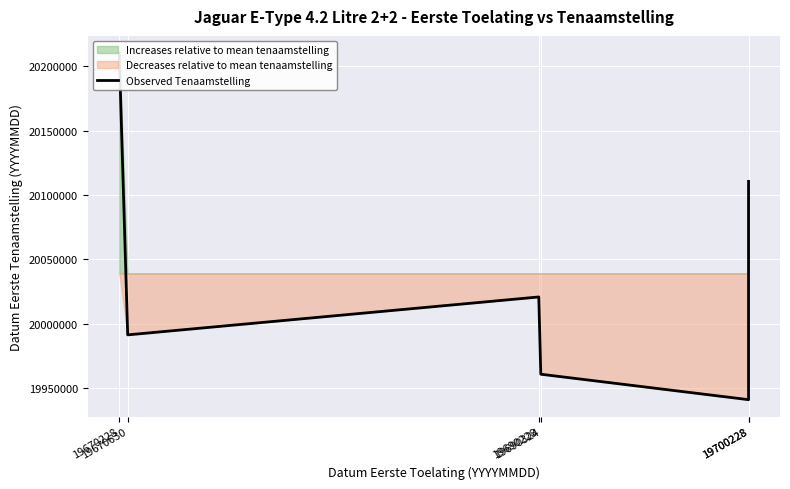

The value at 19670630 is 19991227. True or false?

True